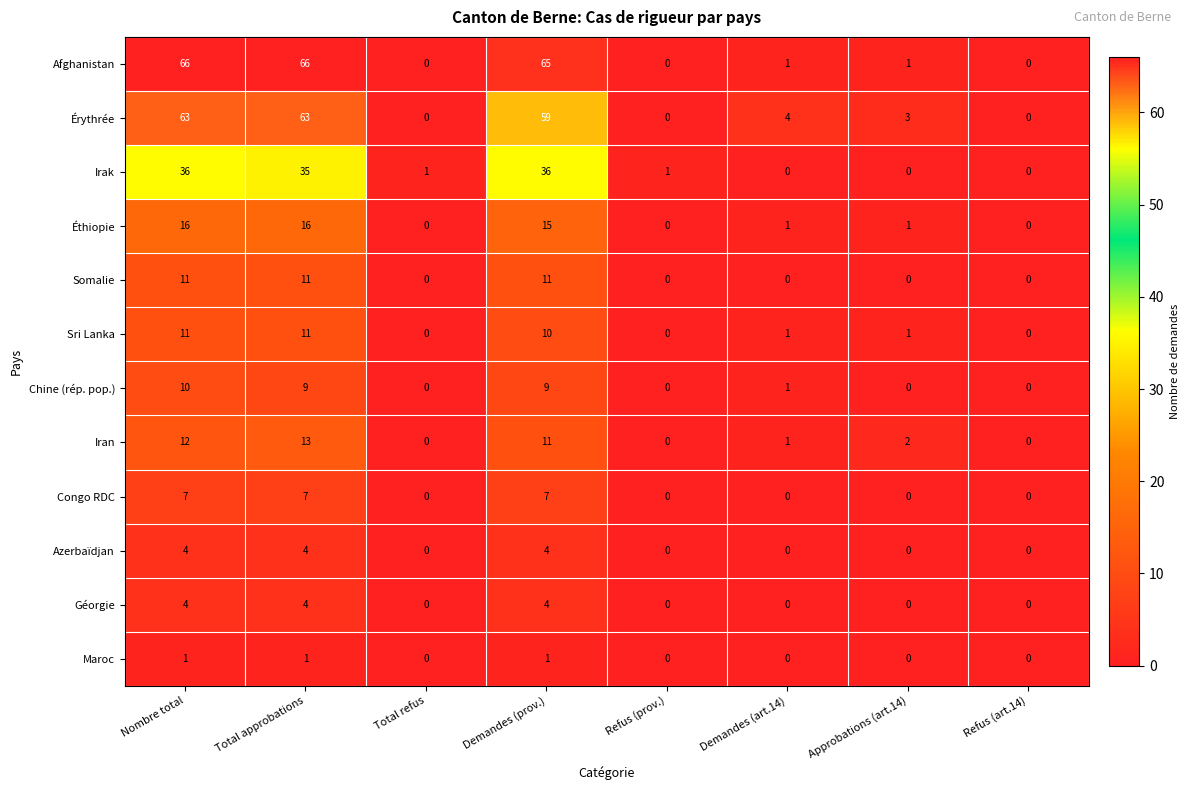

Where is Iran nearest to the value 6?

Approbations (art.14)